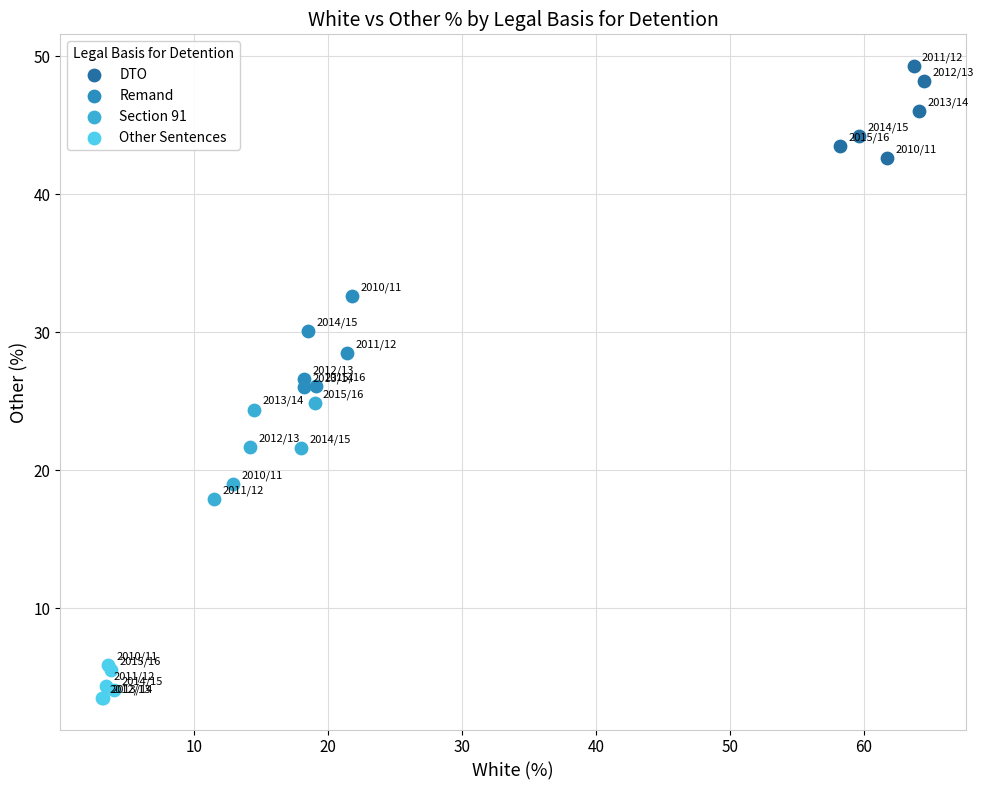

Which series reaches the minimum Y coordinate?

Other Sentences